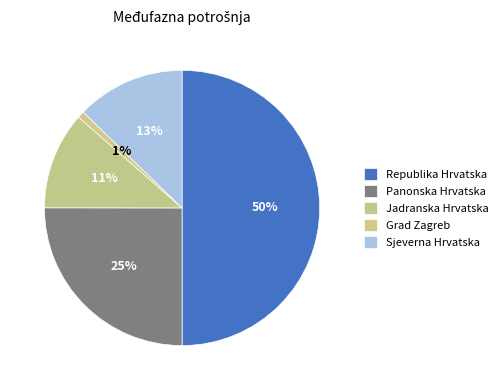

To the nearest percent, what portion does Grad Zagreb represent?

1%